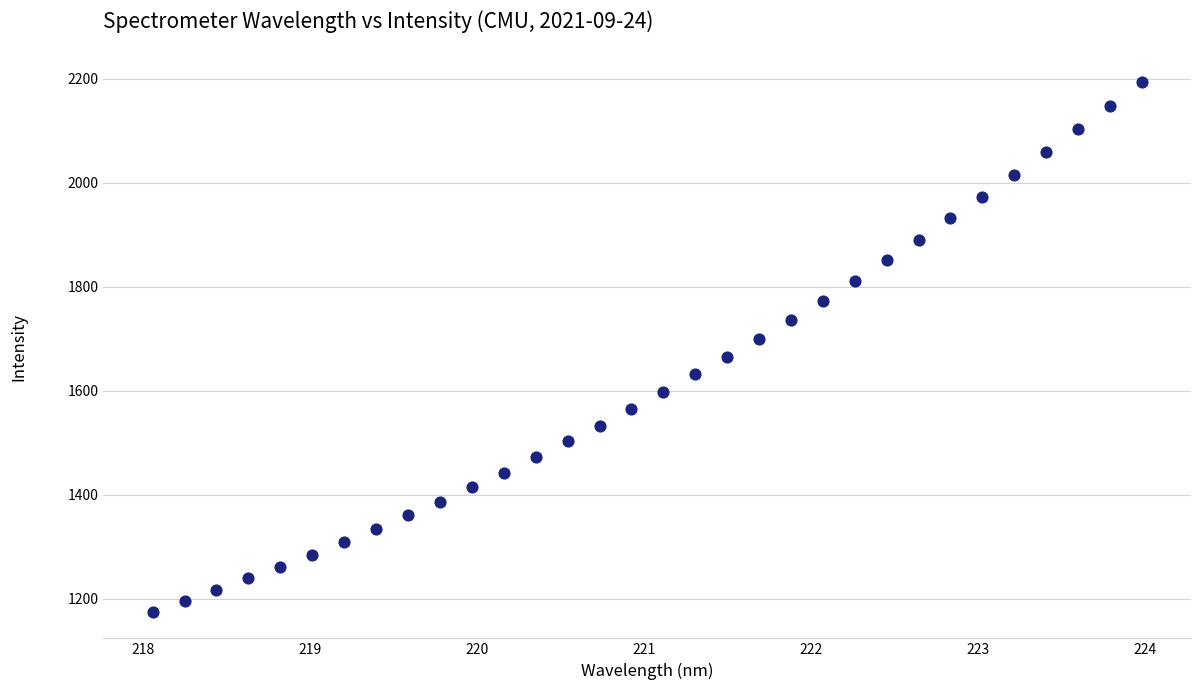

What is the range of X values (max minus min)?

5.9